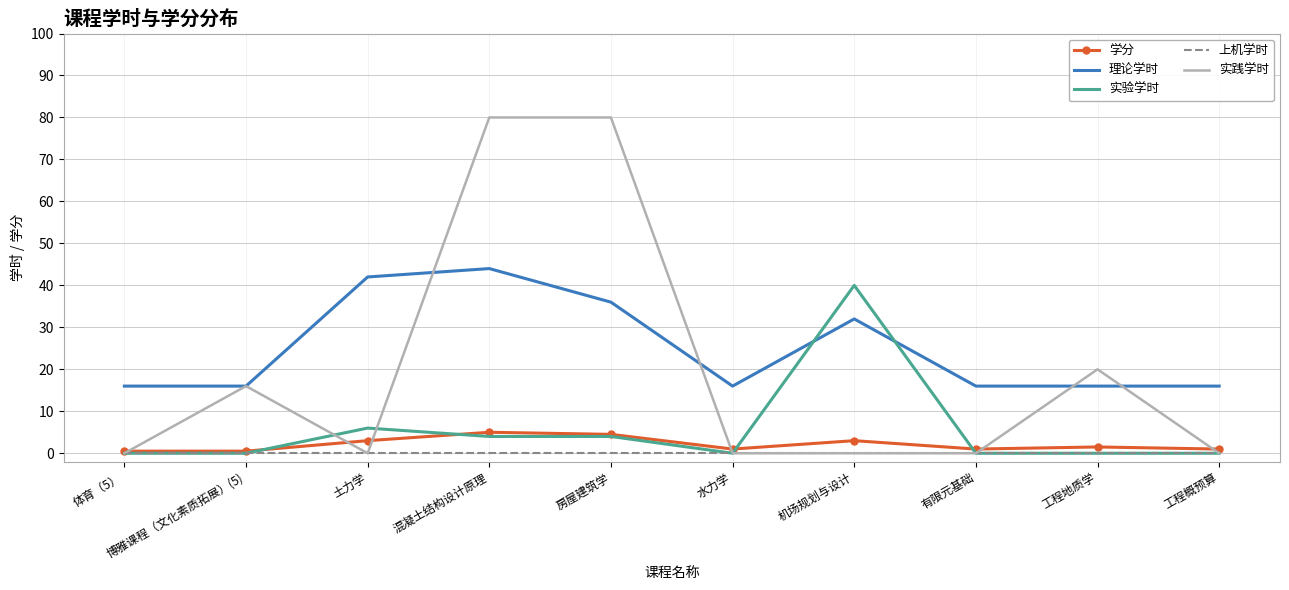

Which series has the largest total across all categories?

理论学时